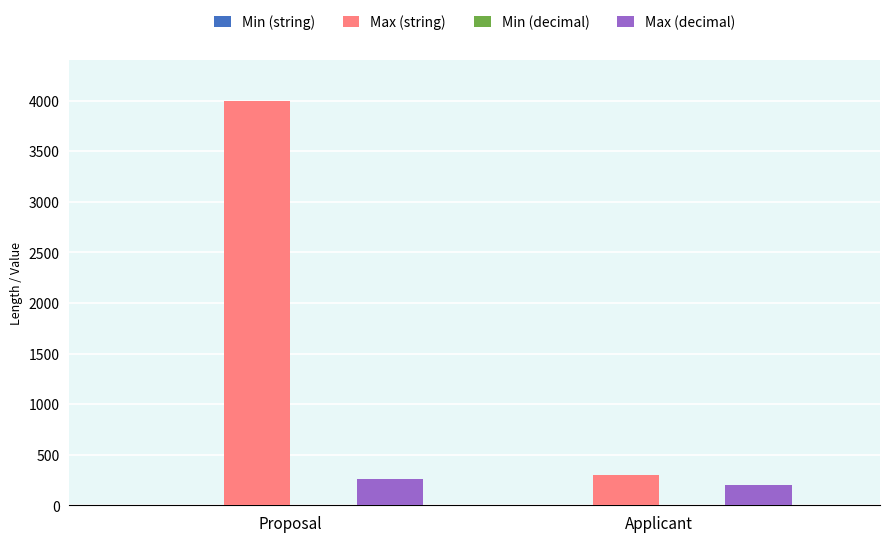

At which category does the chart reach its peak across all series?

Proposal